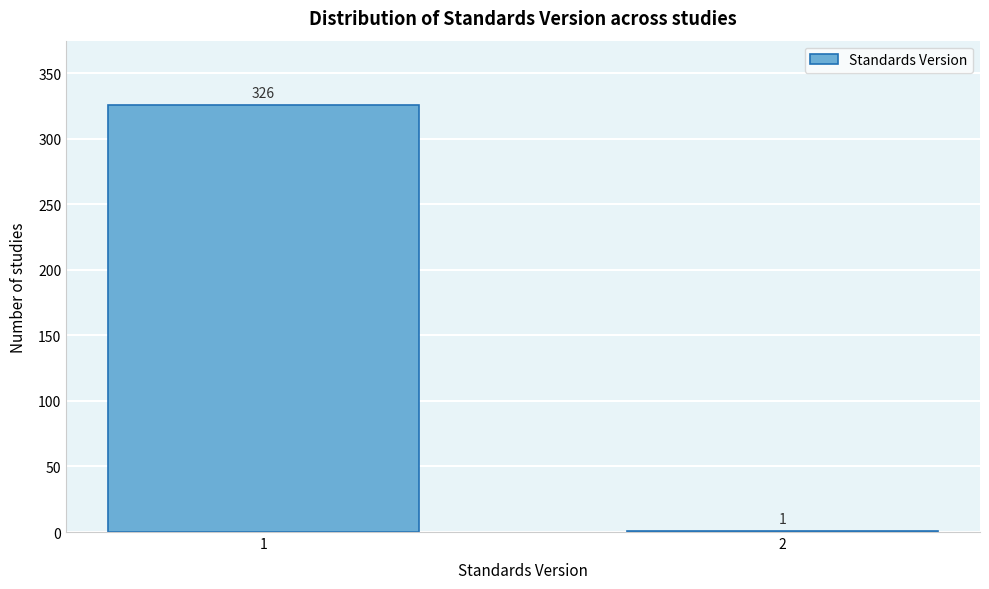

Reading left to right, transcribe all the data shown in this chart.

1=326	2=1